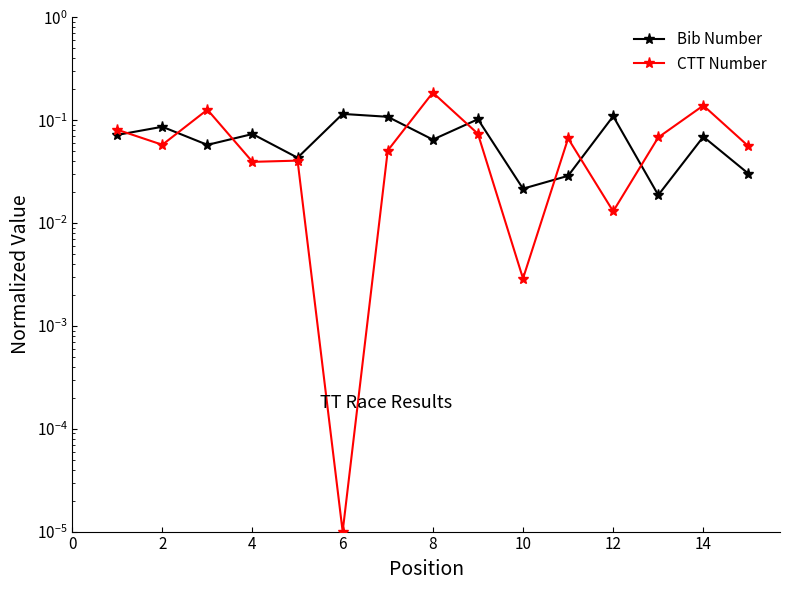

Between 10 and 11, which is larger?

11